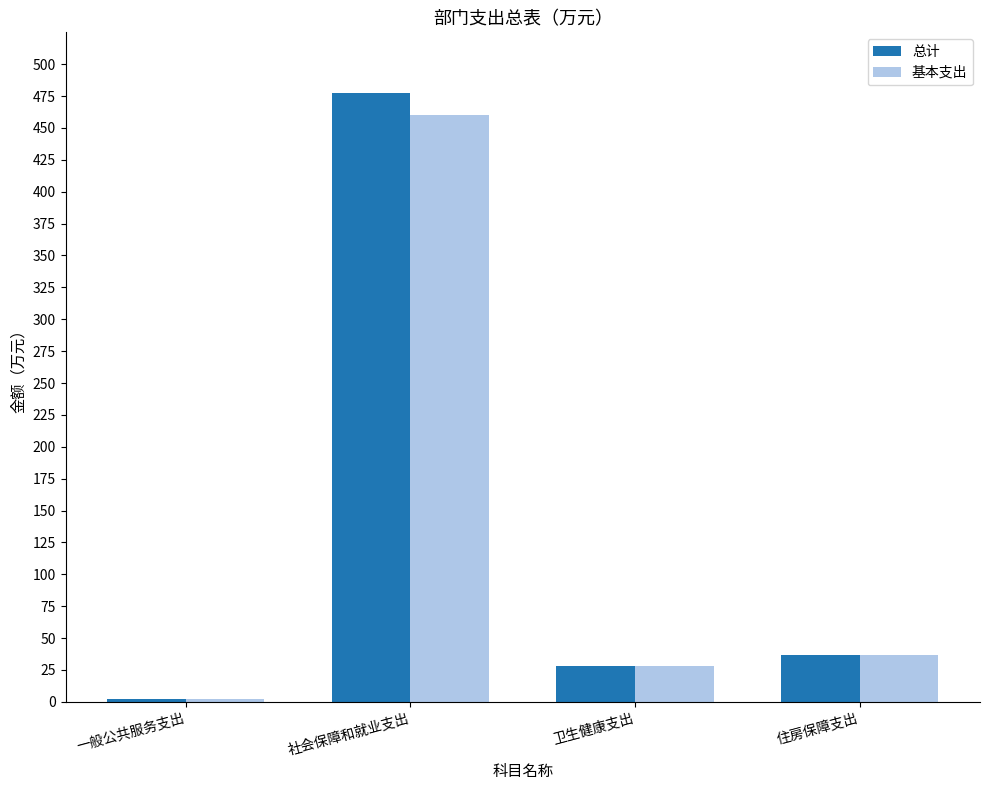

What is the sum of the 总计 values at 社会保障和就业支出 and 住房保障支出?

513.9